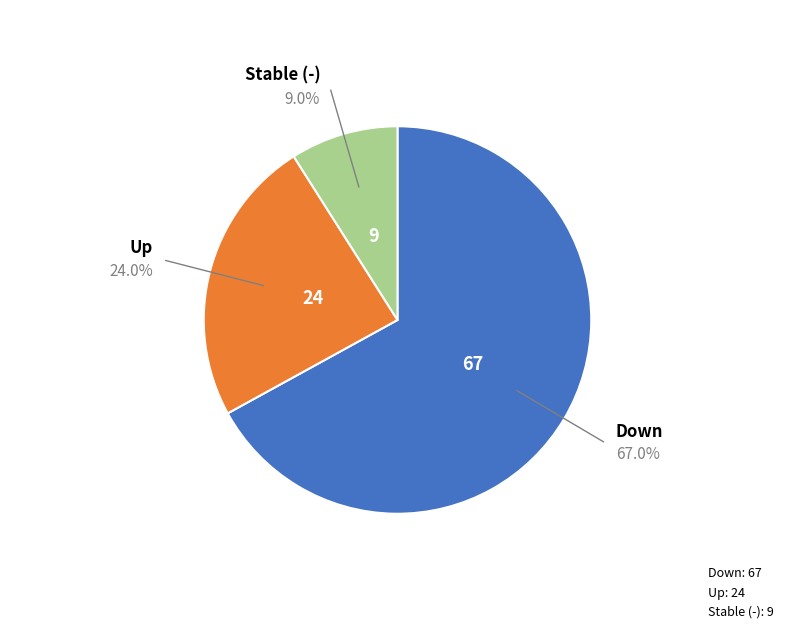

Does any single category account for the majority?

Yes